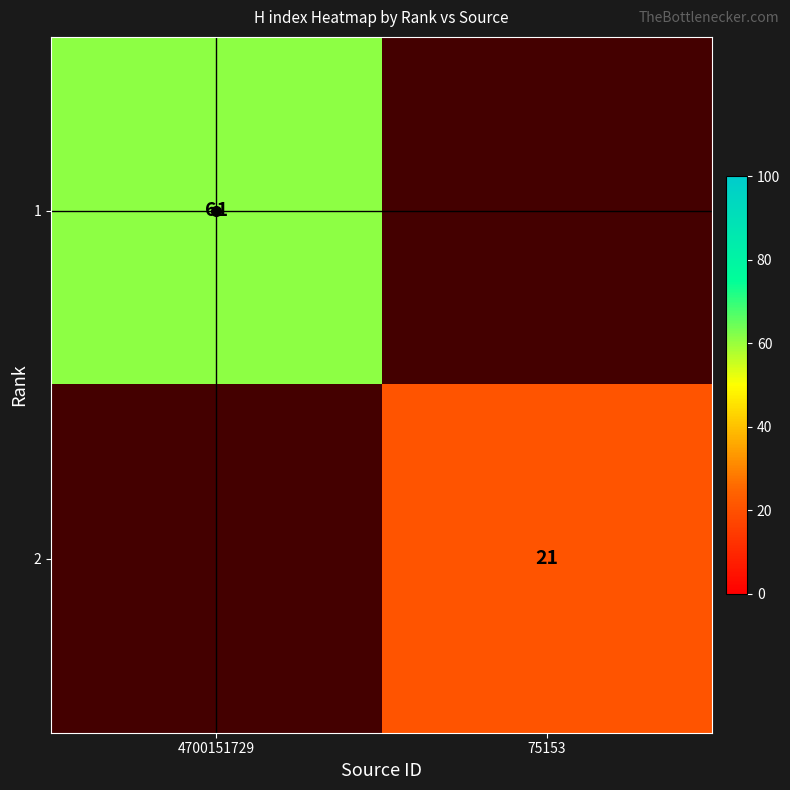

Which category has the highest value in the 1 series?

4700151729